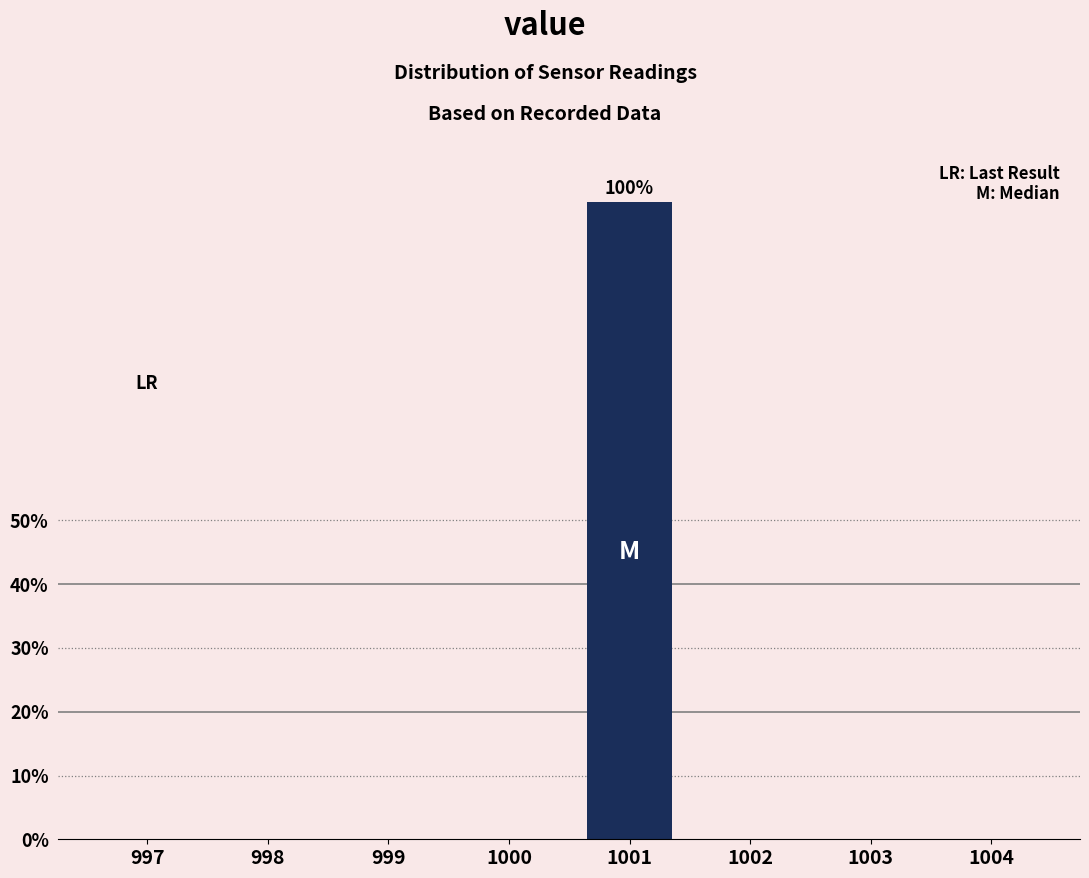

Reading left to right, what are all the values shown in this chart?

997=0	998=0	999=0	1000=0	1001=100	1002=0	1003=0	1004=0